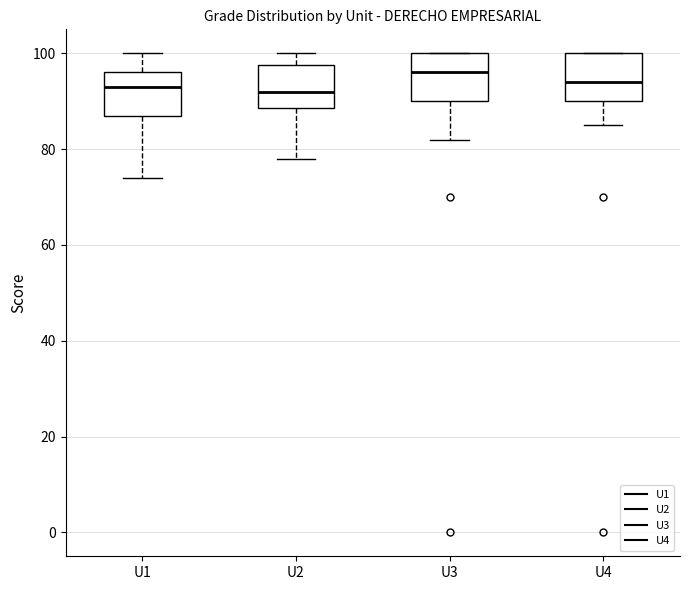

Where does the median line of the box for U3 sit on the y-axis? The values are not printed on the chart, so give them approximately, as read against the axis.

96